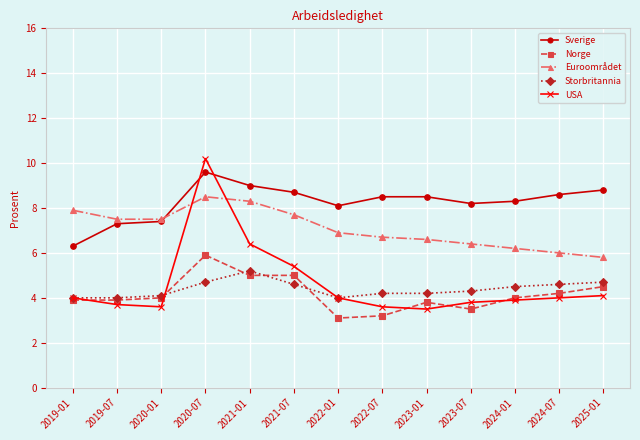

The value of Euroområdet at 2021-01 is 12.7. True or false?

False